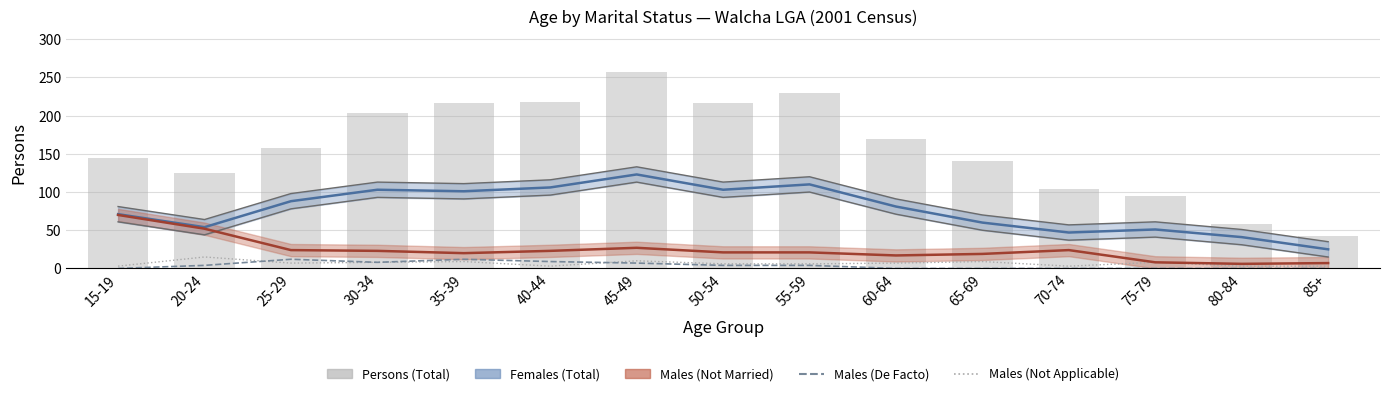

How many categories are shown in the chart?

15